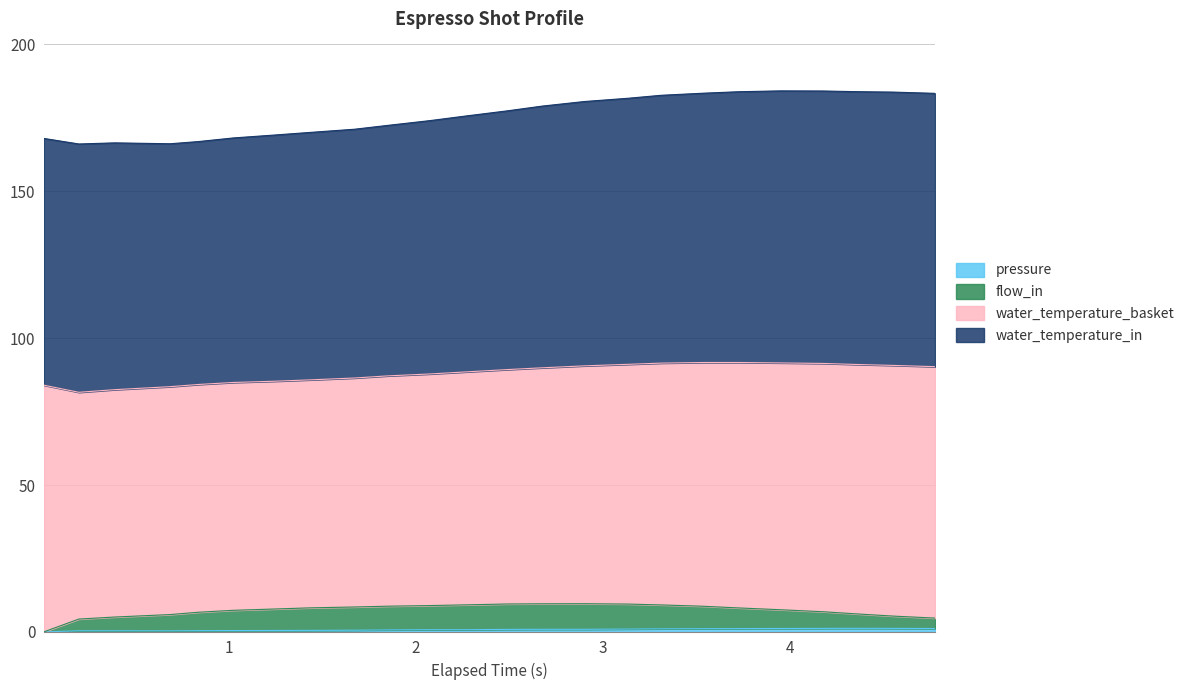

At how many categories does at least one series exceed 42?

24